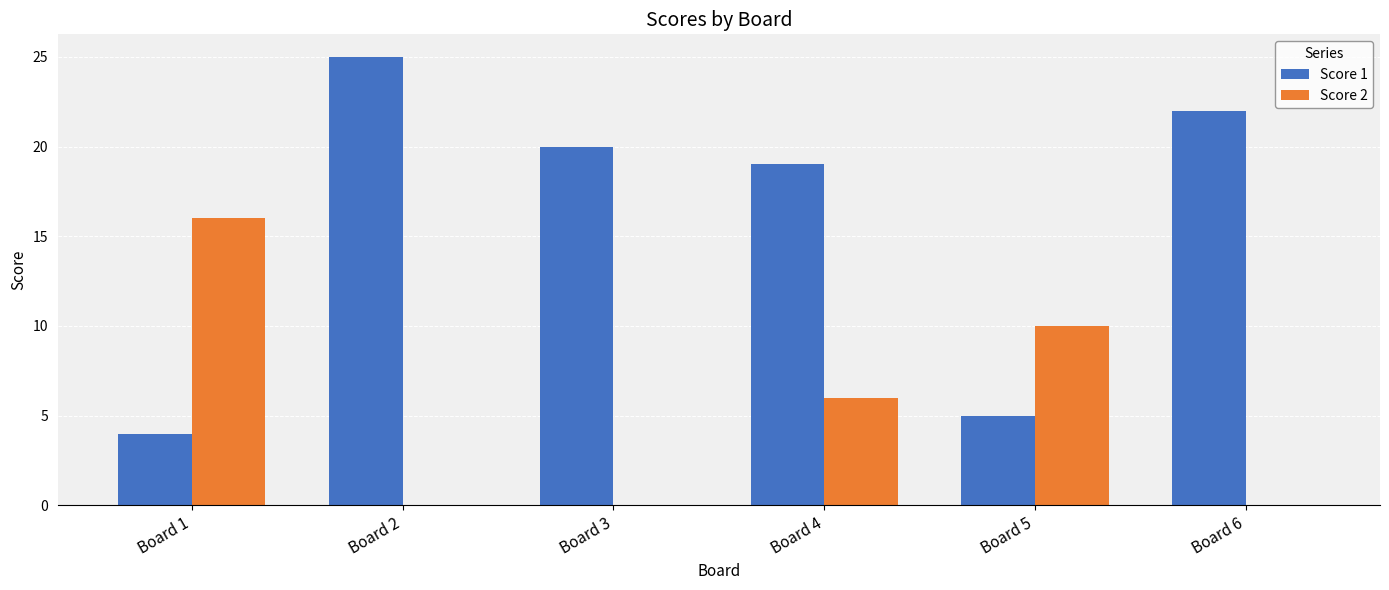

Reading left to right, list all the values displayed in this chart.

Score 1: Board 1=4	Board 2=25	Board 3=20	Board 4=19	Board 5=5	Board 6=22
Score 2: Board 1=16	Board 2=0	Board 3=0	Board 4=6	Board 5=10	Board 6=0